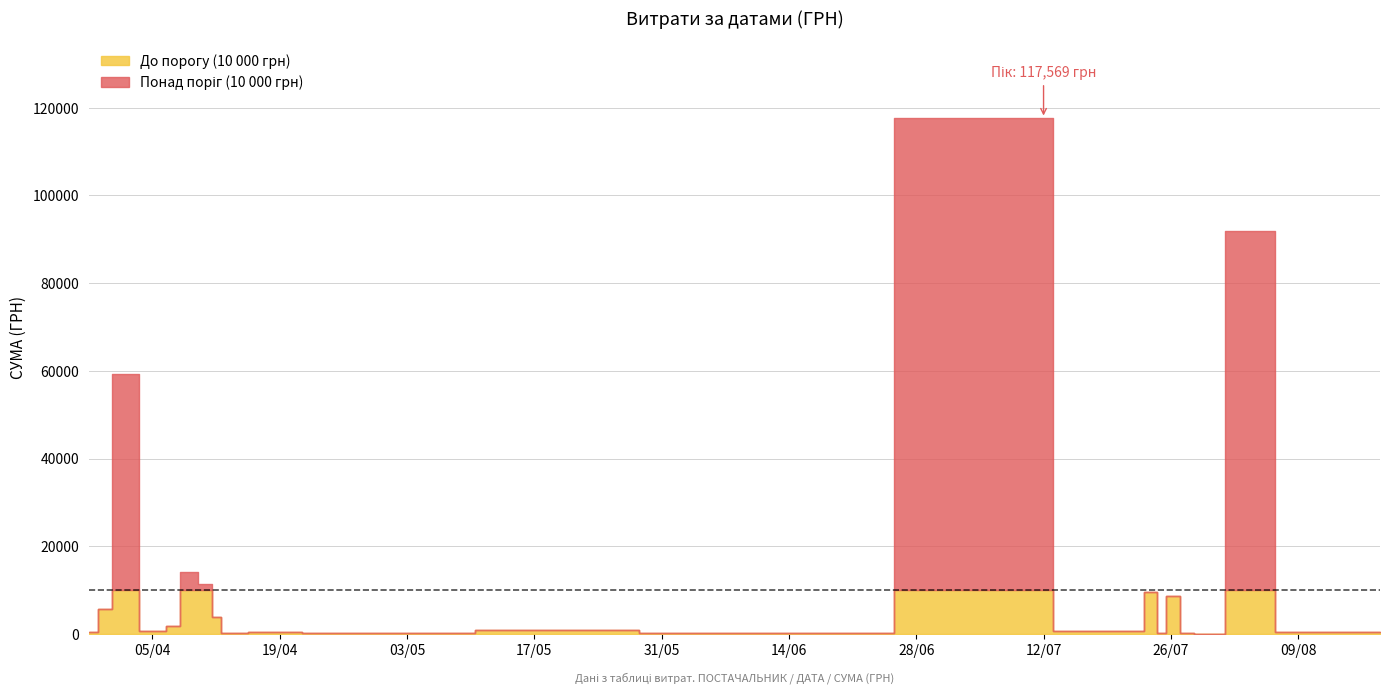

Rank the categories by value from highest to lowest.

12.07.2016, 04.08.2016, 01.04.2016, 01.04.2016, 24.07.2016, 26.07.2016, 09.04.2016, 11.04.2016, 11.04.2016, 09.04.2016, 01.04.2016, 12.04.2016, 31.03.2016, 09.04.2016, 31.03.2016, 31.03.2016, 07.04.2016, 17.05.2016, 12.04.2016, 22.07.2016, 06.04.2016, 07.04.2016, 18.08.2016, 14.07.2016, 18.04.2016, 09.08.2016, 09.04.2016, 25.07.2016, 09.06.2016, 04.05.2016, 14.07.2016, 25.04.2016, 28.07.2016, 13.04.2016, 29.03.2016, 29.03.2016, 29.07.2016, 29.03.2016, 29.03.2016, 24.07.2016